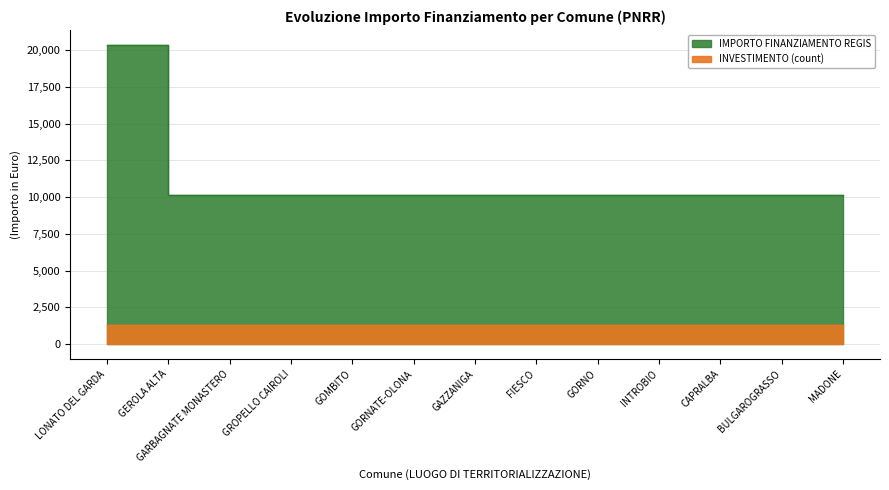

Reading left to right, extract all data points from this chart.

20344	10172	10172	10172	10172	10172	10172	10172	10172	10172	10172	10172	10172